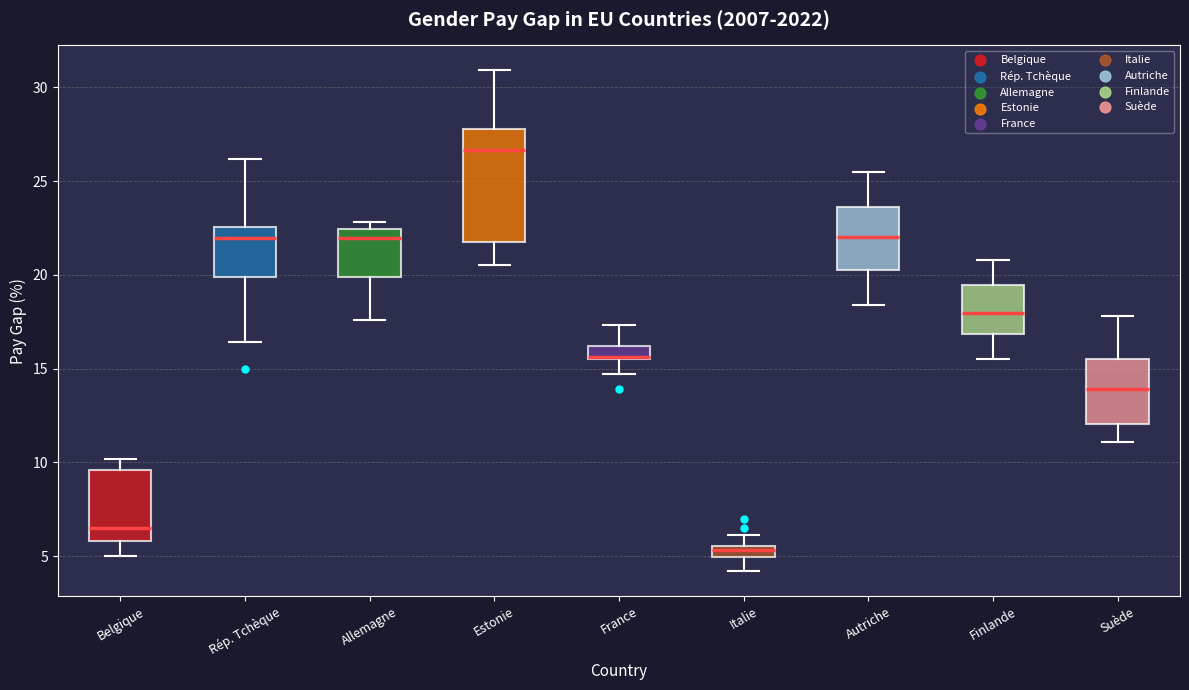

Comparing the boxes themselves (not the whiskers), which one is the tallest?

Estonie